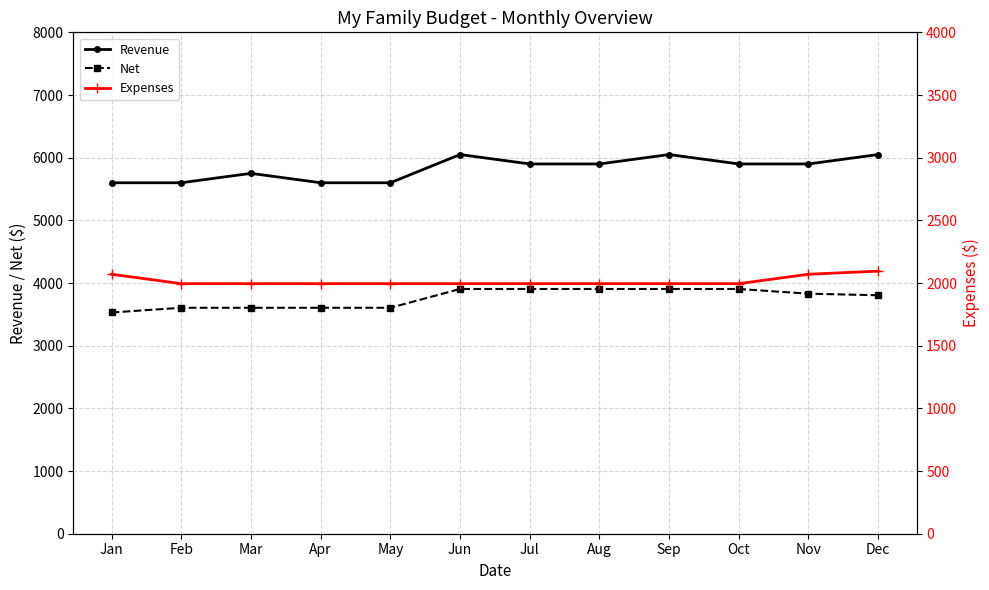

Reading left to right, transcribe all the data shown in this chart.

Revenue: Jan=5600	Feb=5600	Mar=5750	Apr=5600	May=5600	Jun=6050	Jul=5900	Aug=5900	Sep=6050	Oct=5900	Nov=5900	Dec=6050
Net: Jan=3530	Feb=3605	Mar=3605	Apr=3605	May=3605	Jun=3905	Jul=3905	Aug=3905	Sep=3905	Oct=3905	Nov=3830	Dec=3805
Expenses: Jan=2070	Feb=1995	Mar=1995	Apr=1995	May=1995	Jun=1995	Jul=1995	Aug=1995	Sep=1995	Oct=1995	Nov=2070	Dec=2095